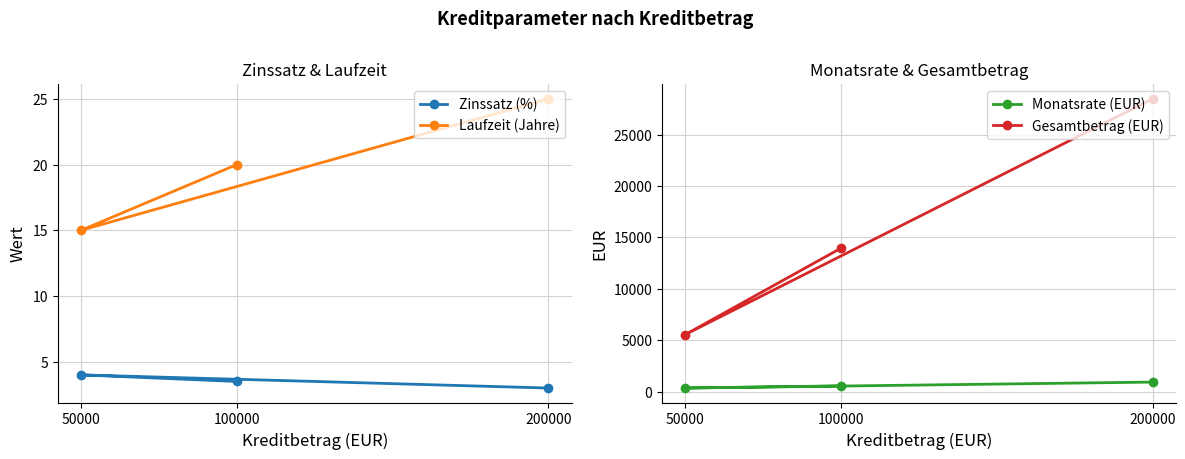

How many distinct data groups are displayed?

4